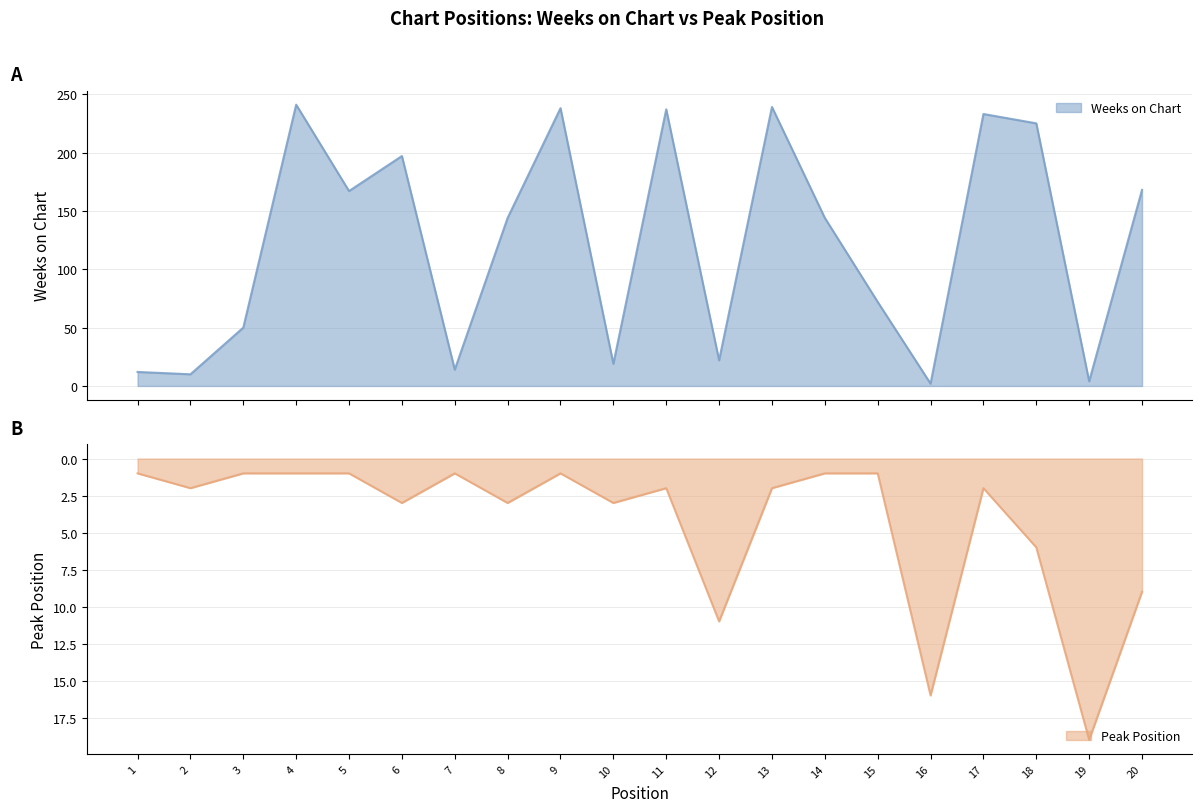

What is the average value of the Weeks on Chart series?

122